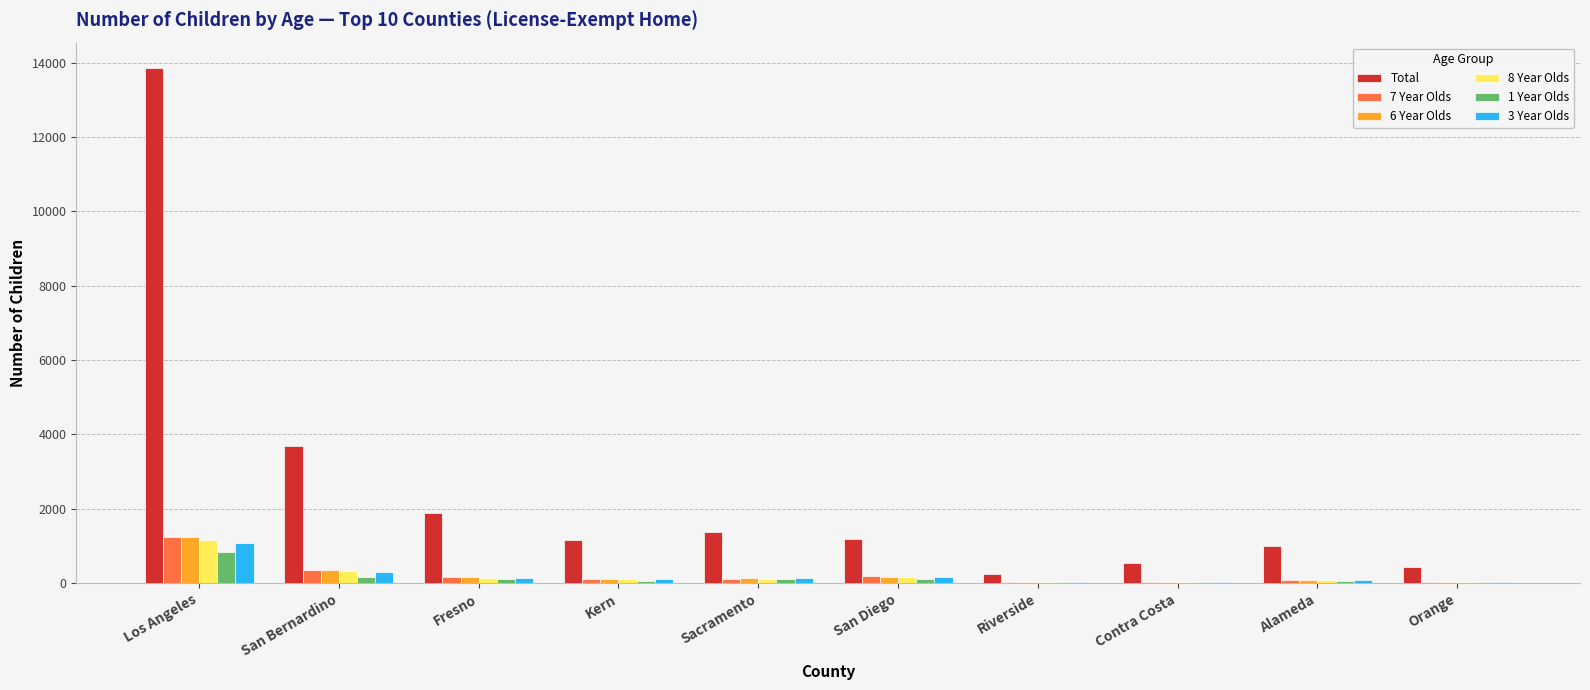

What is the maximum value shown in the chart?

13851